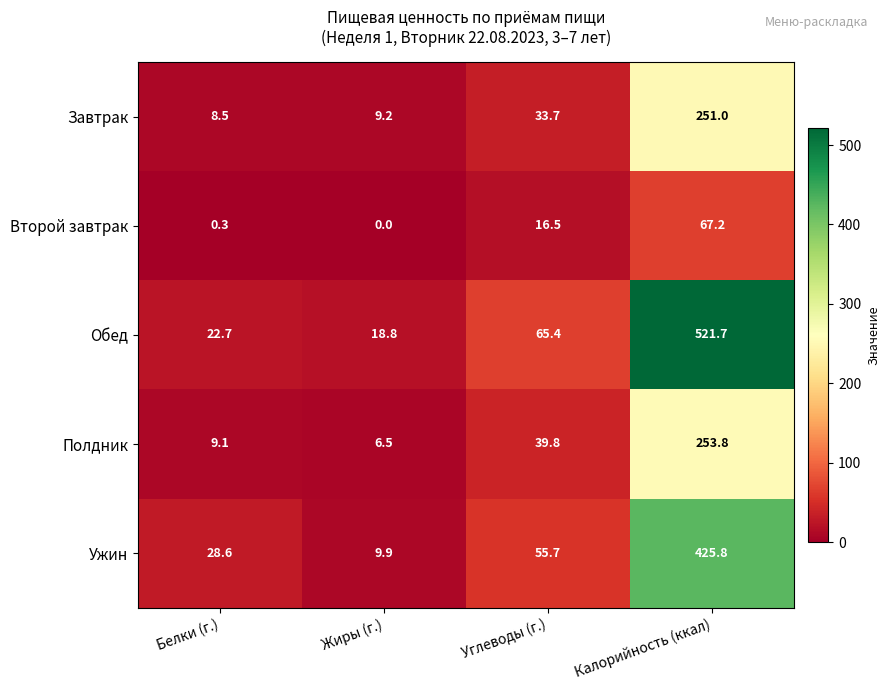

Which series has the largest total across all categories?

Обед